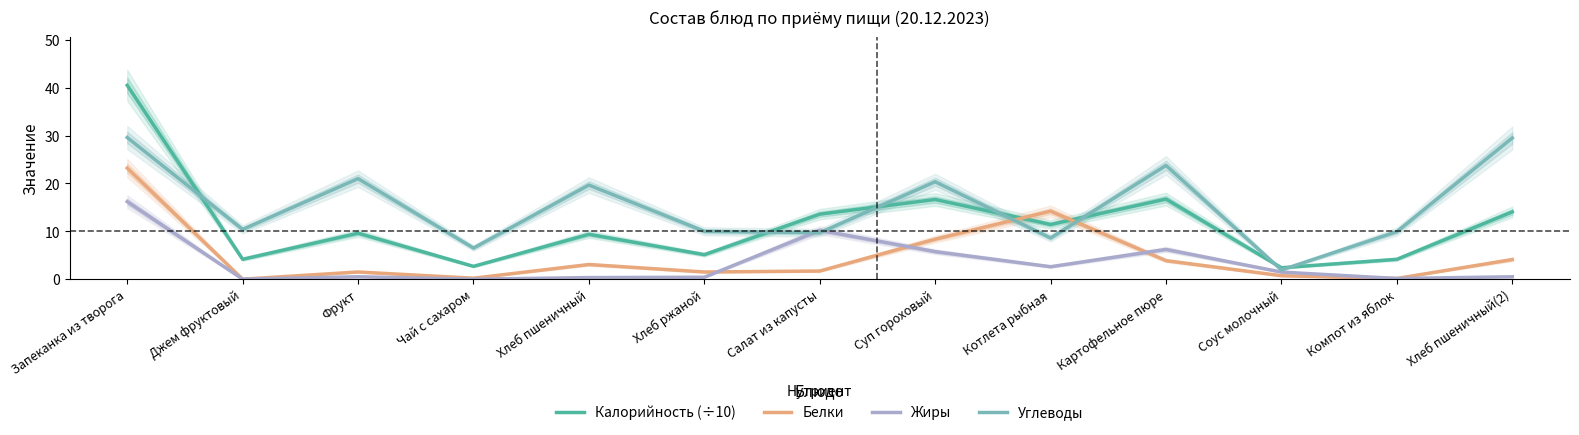

After their last crossing, which series has the higher values: Белки or Жиры?

Белки